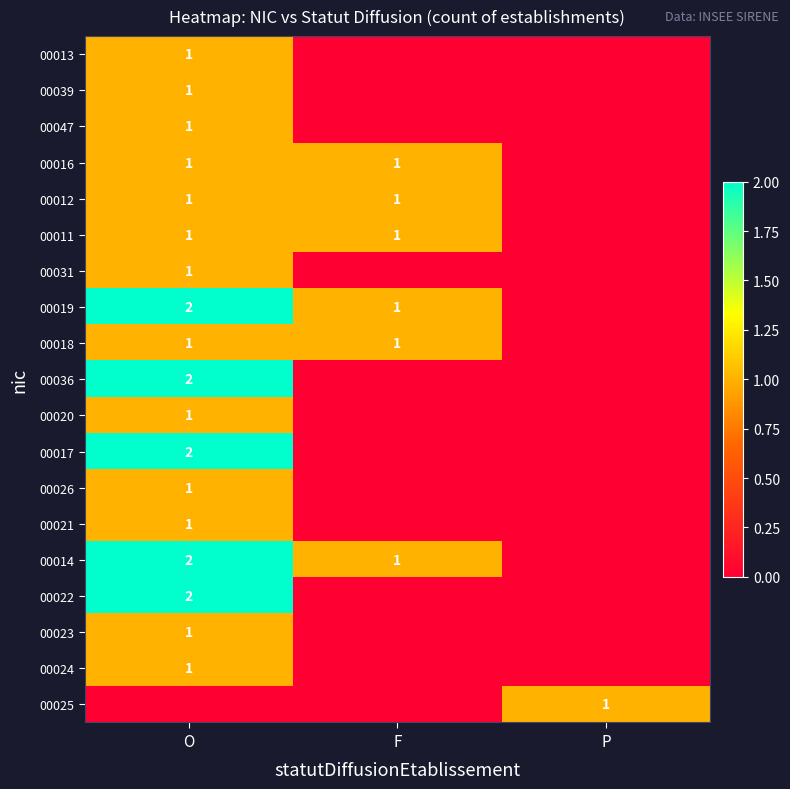

The 00018 series shows 2 at F. True or false?

False